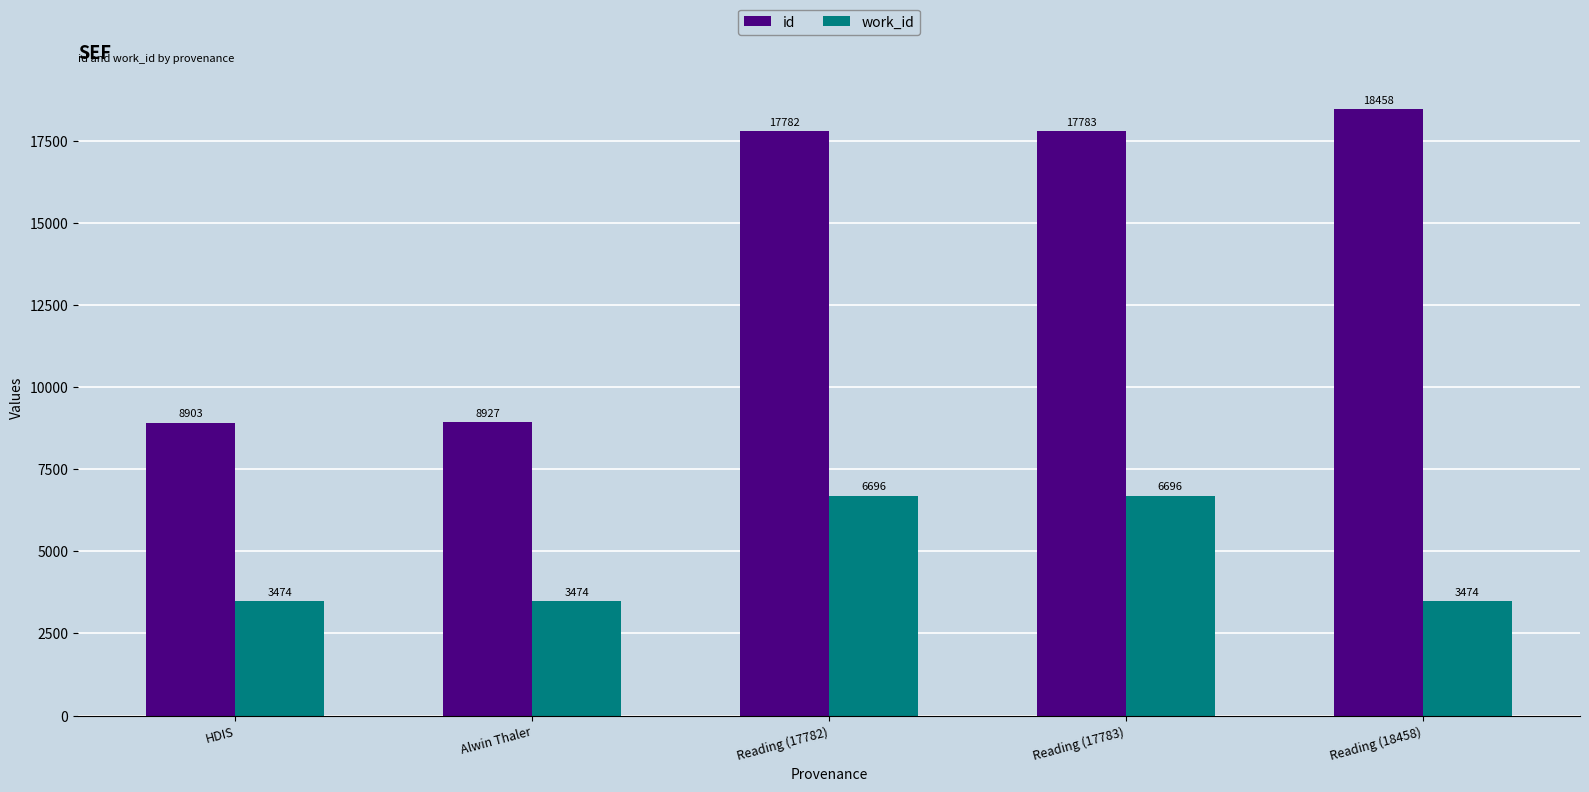

Are the bars horizontal?

No